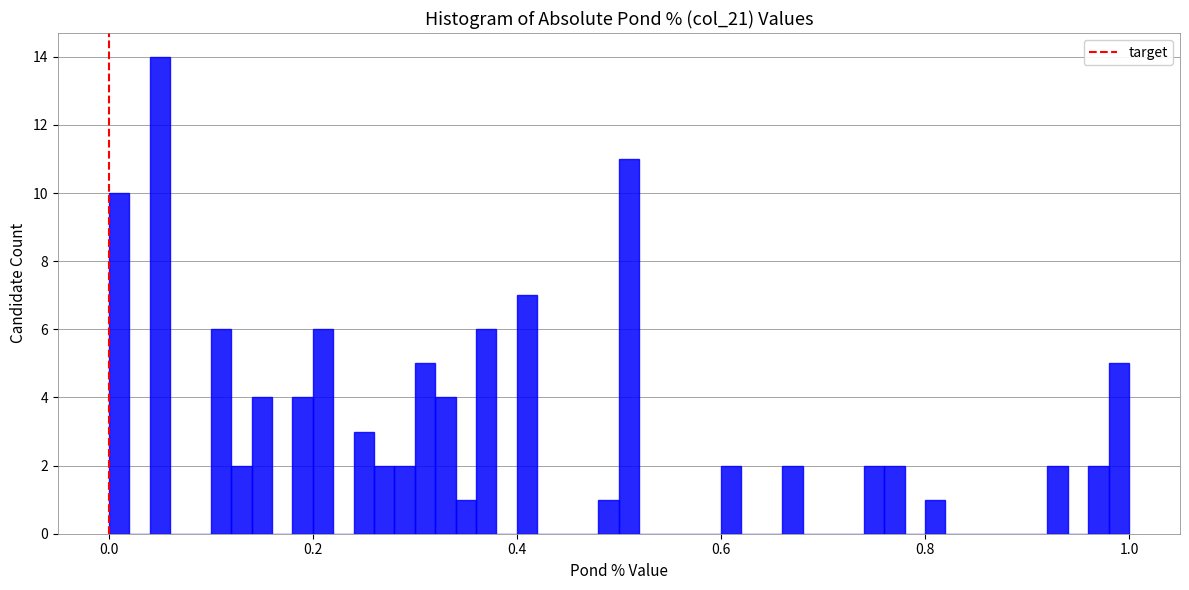

Read against the x-axis, roughly where is the centre of the tallest bar?

0.06